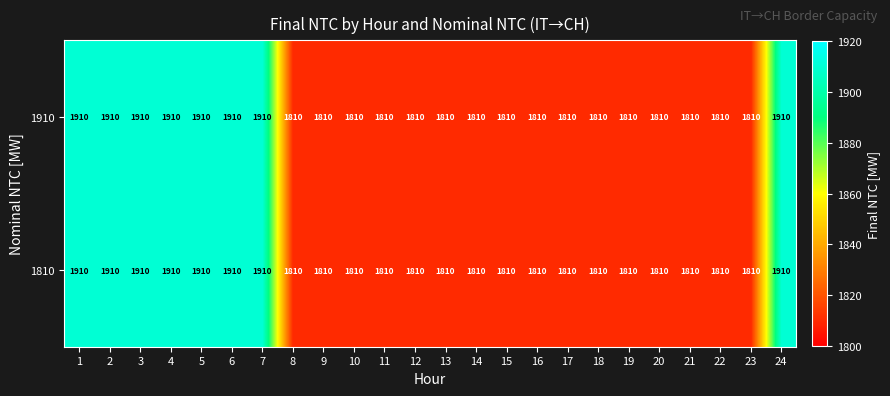

What is the difference between the 1810 values at 3 and 10?

100